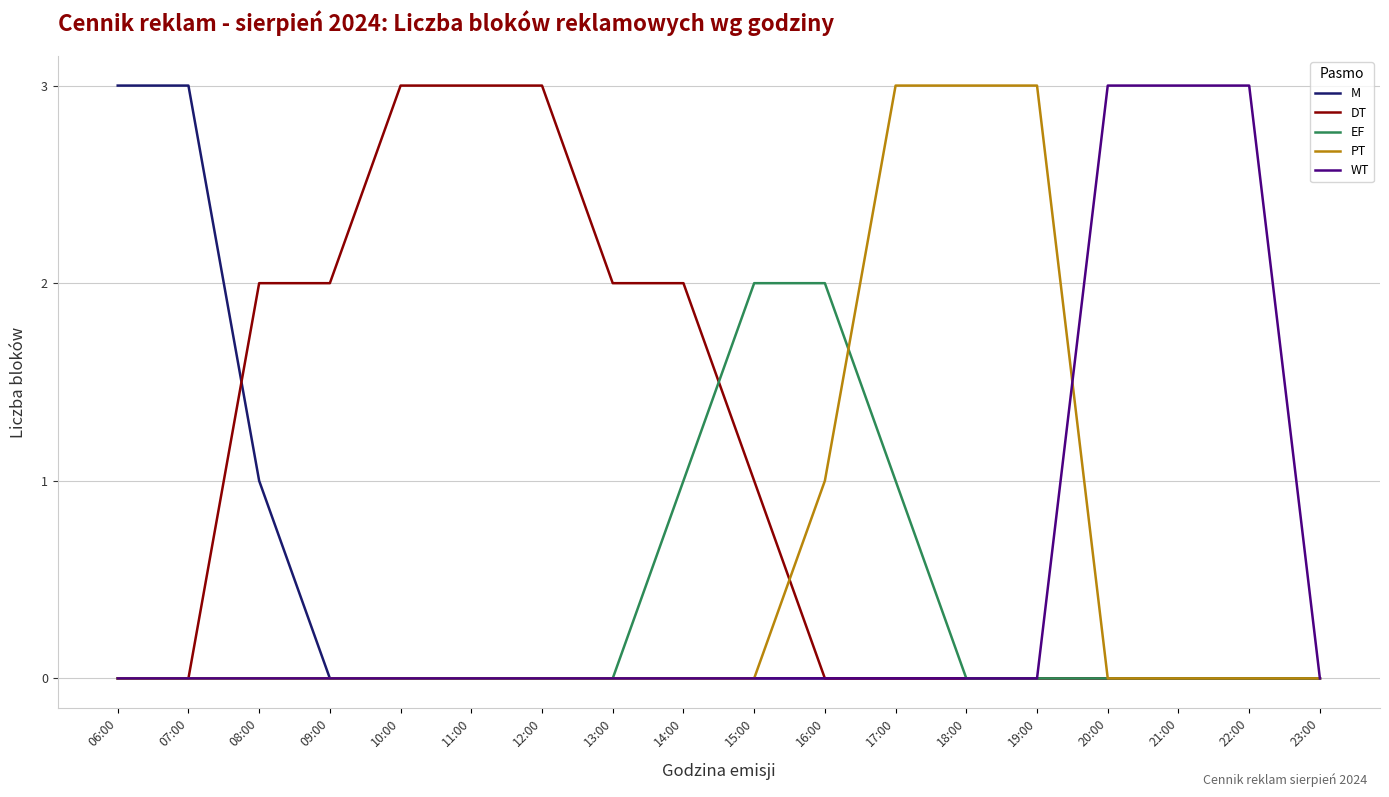

What is the maximum value shown in the chart?

3